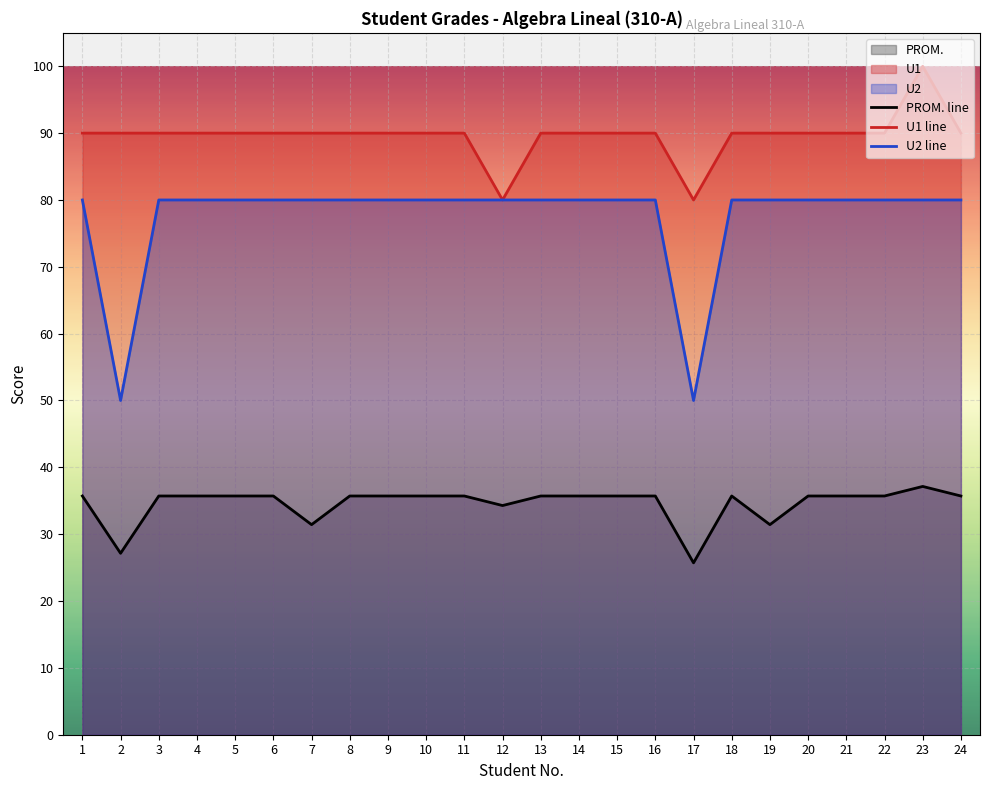

Is it true that U2 line equals 108.7 at 24?

False